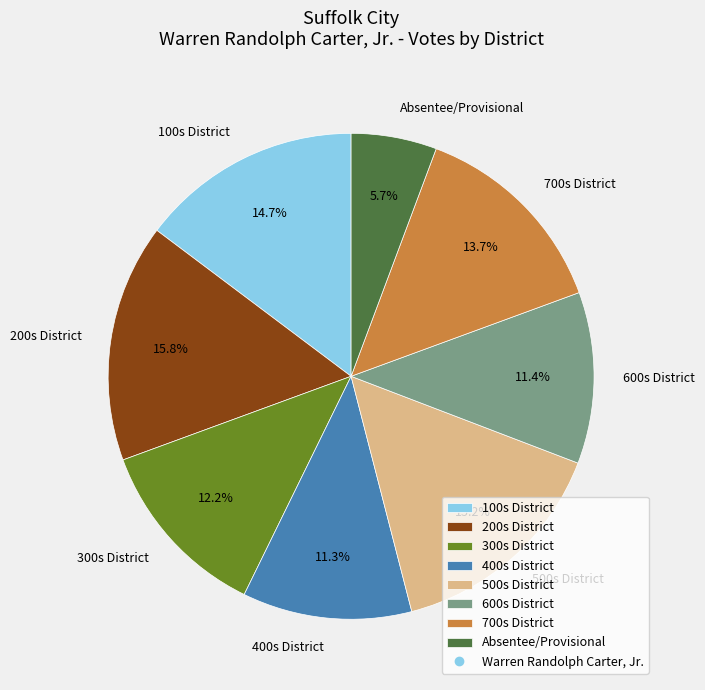

Approximately how many times larger is the value at 100s District compared to 200s District?

0.9